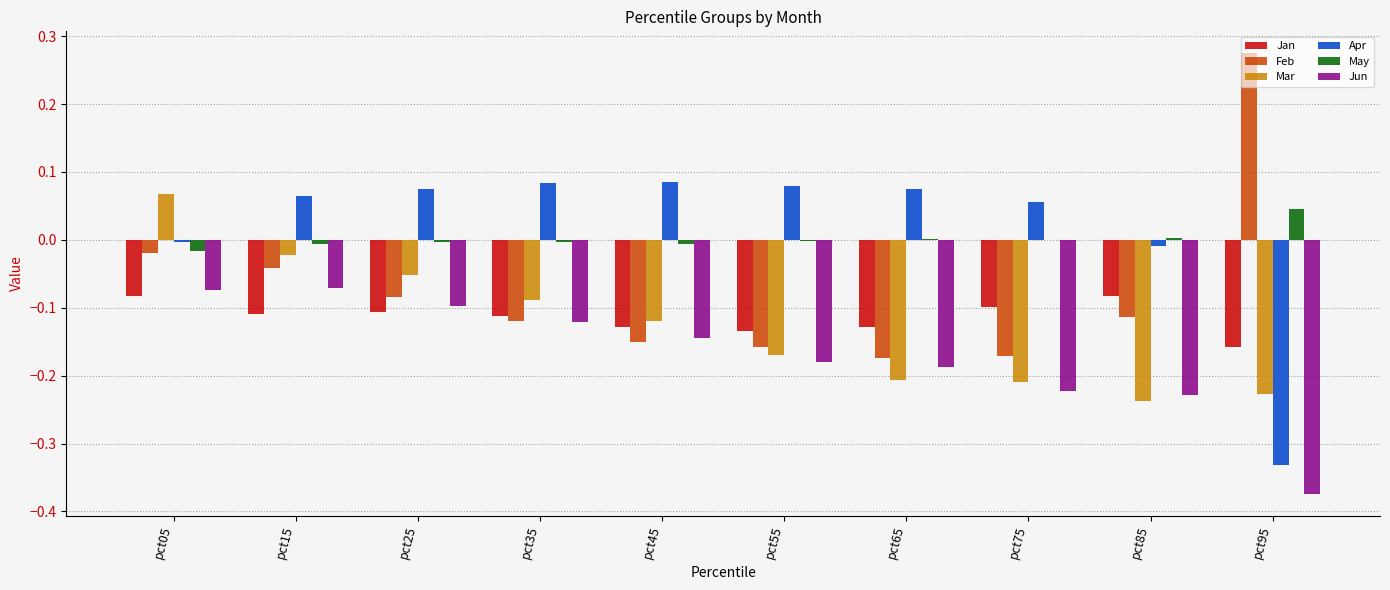

Is the value of Mar at pct85 greater than the value of May at pct85?

No